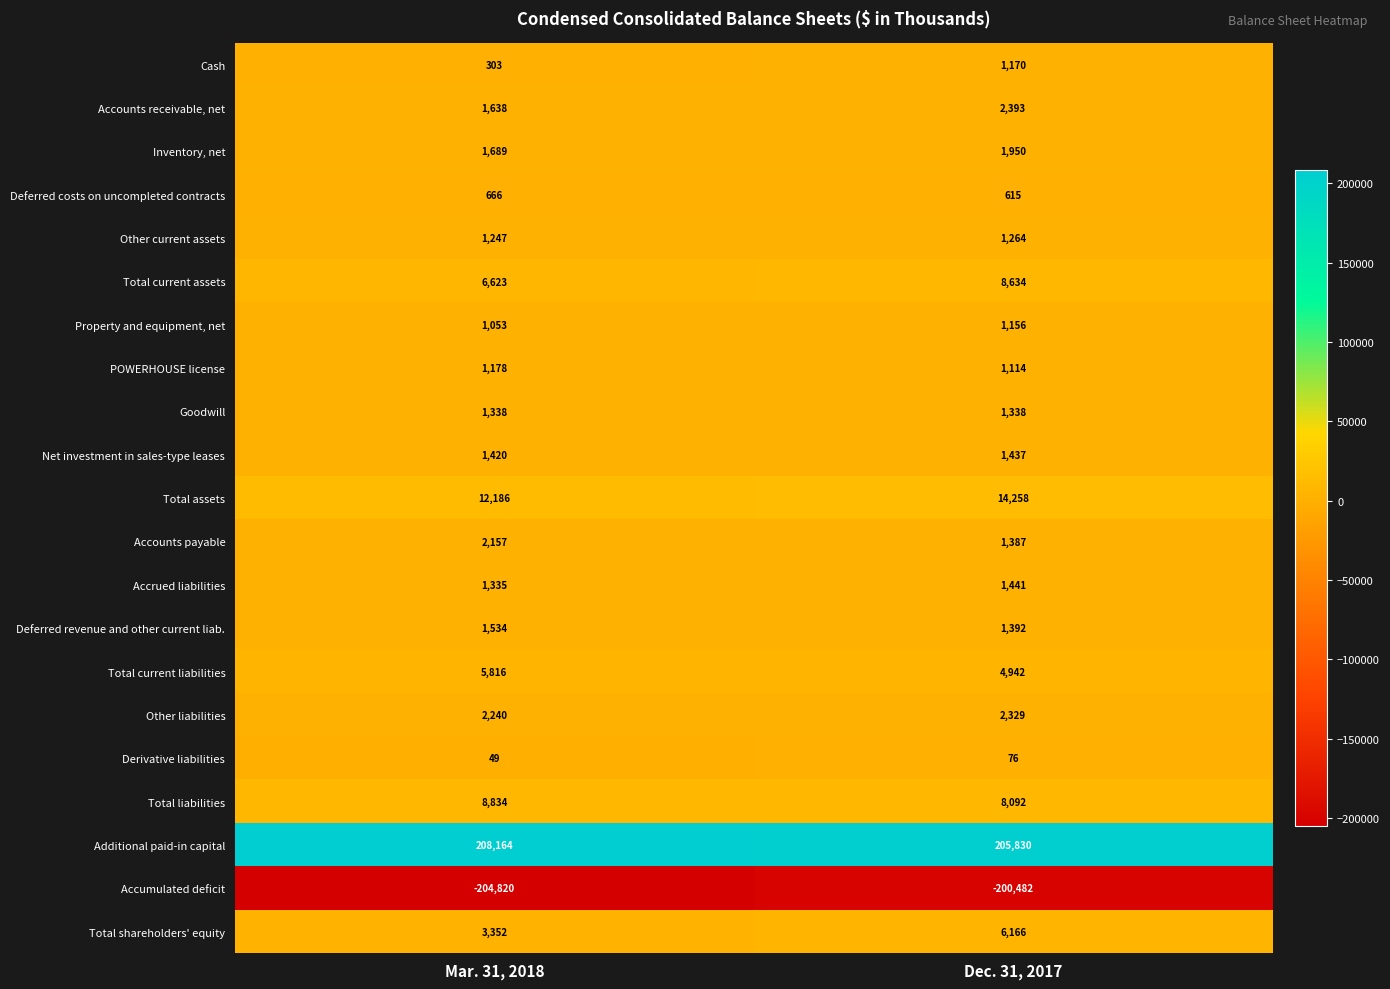

How many categories are shown in the chart?

2